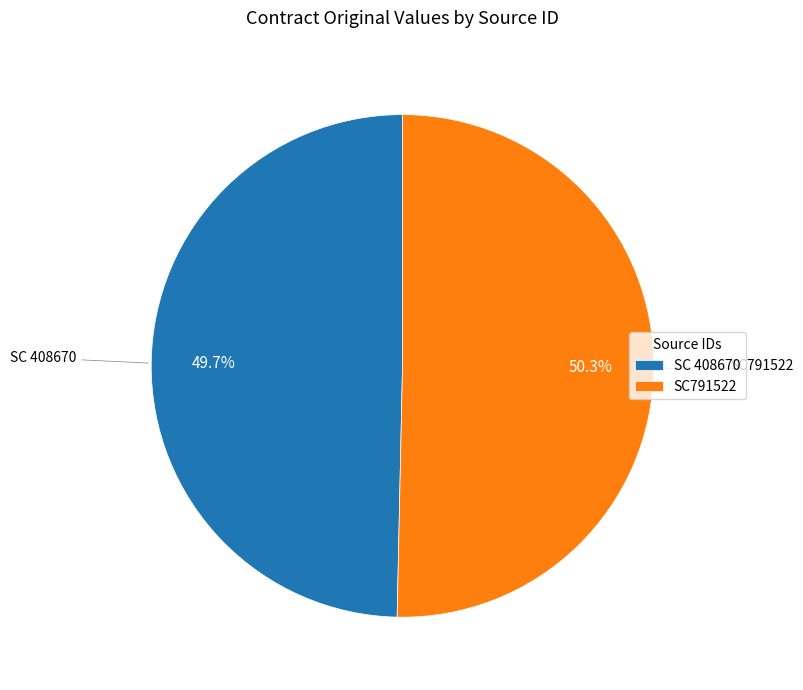

How many slices are in this pie chart?

2